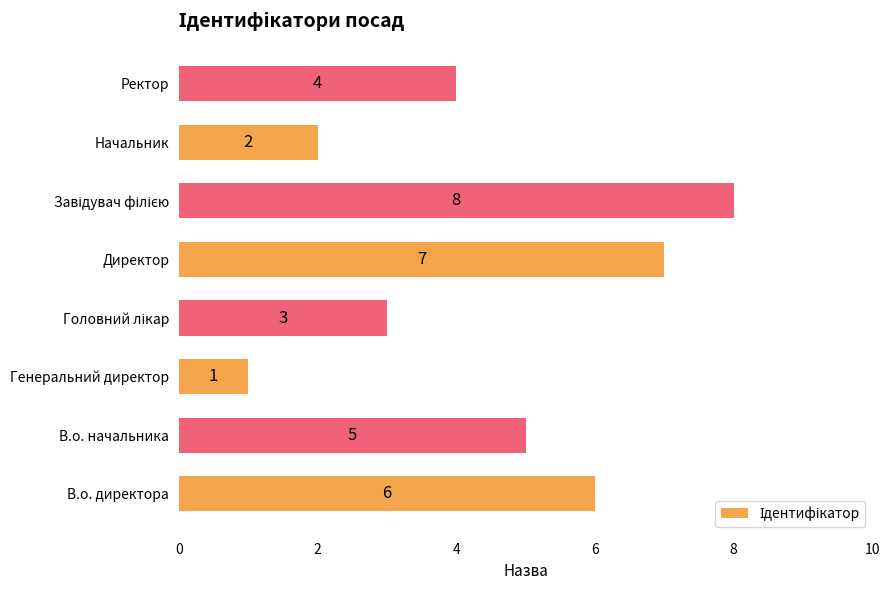

What is the greatest value displayed?

8